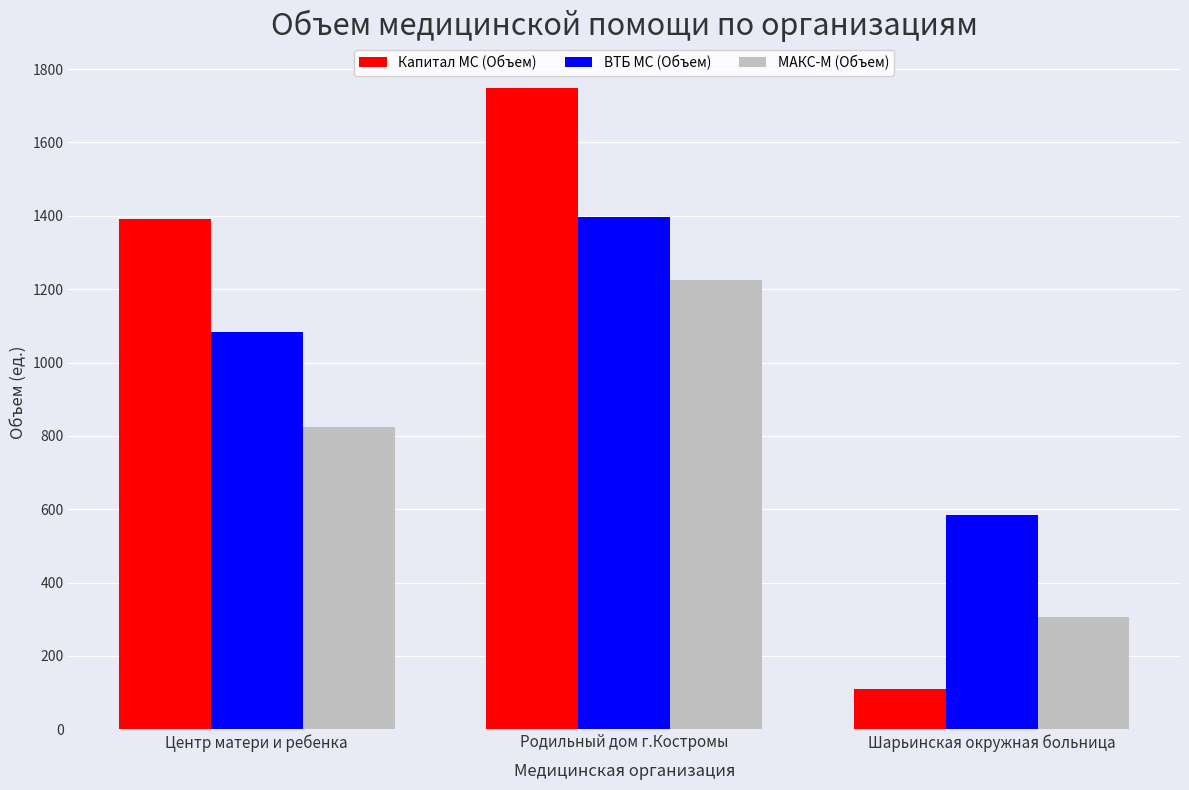

The value of Капитал МС (Объем) at Центр матери и ребенка is 1392. True or false?

True